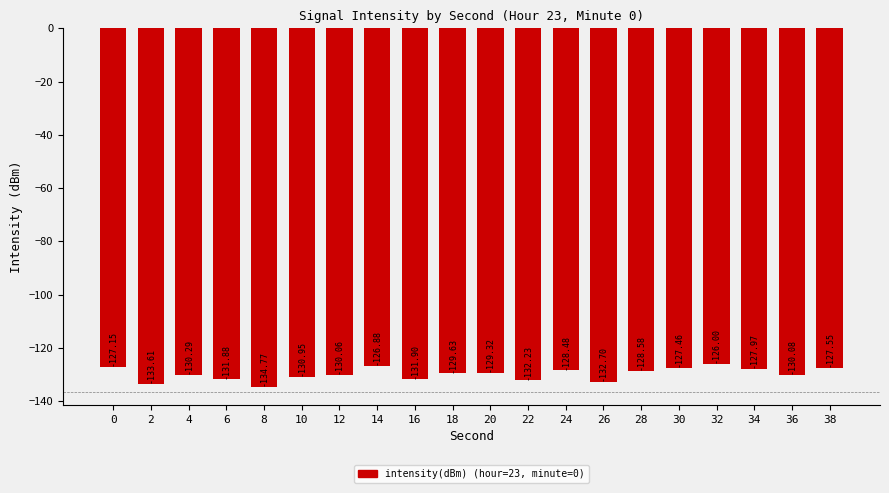

True or false: the data shows -32.6 at 22.

False